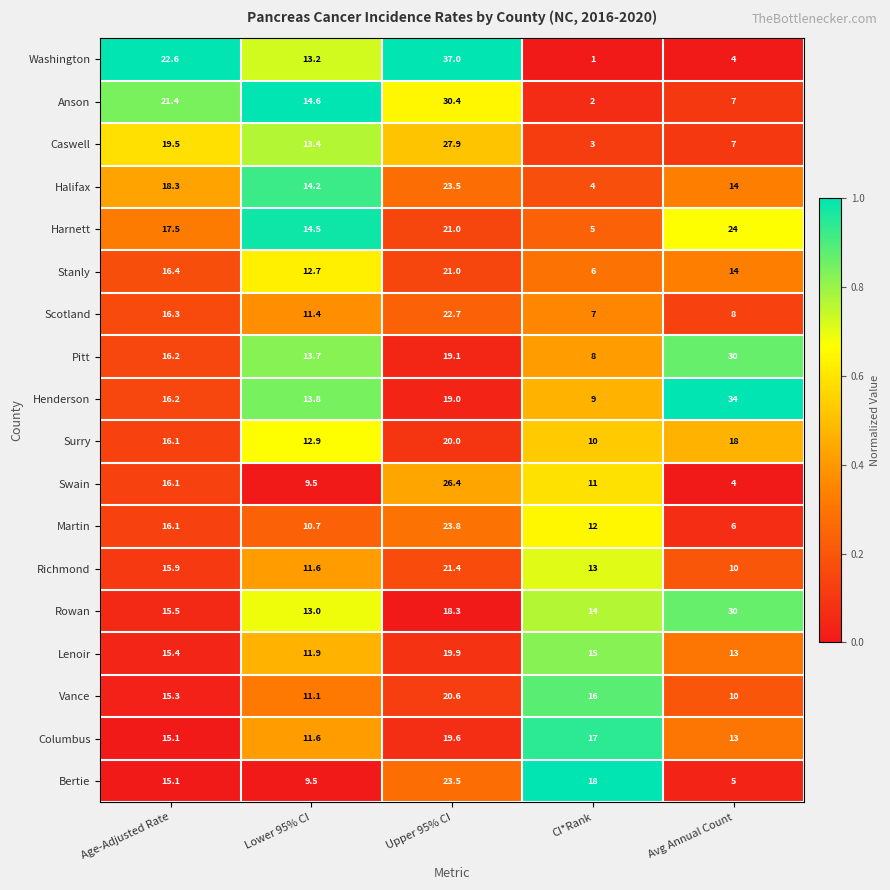

What is the greatest value displayed?

37.0